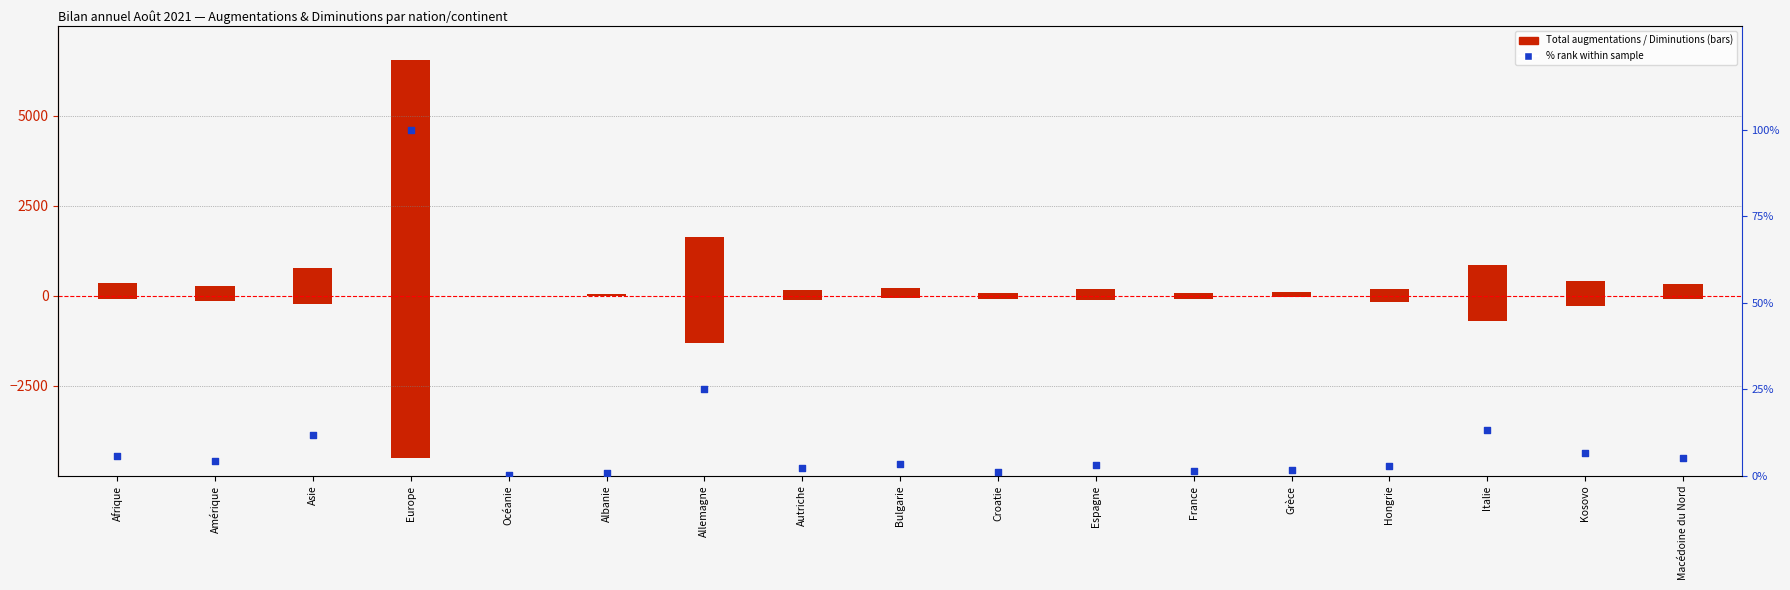

At which category is the sum across all series the highest?

Europe